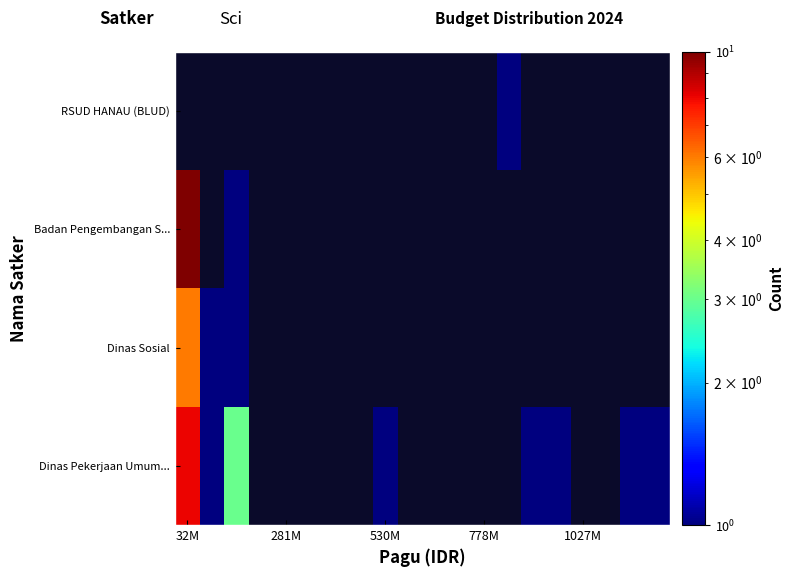

Between 19 and 15, which is larger?

19